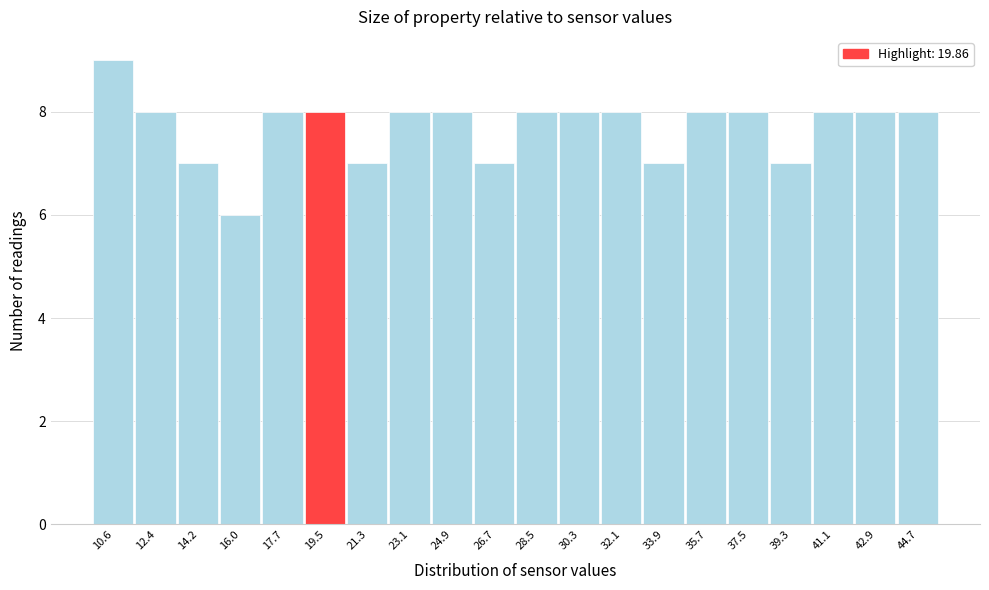

Reading right to left, list all the values displayed in this chart.

8	8	8	7	8	8	7	8	8	8	7	8	8	7	8	8	6	7	8	9